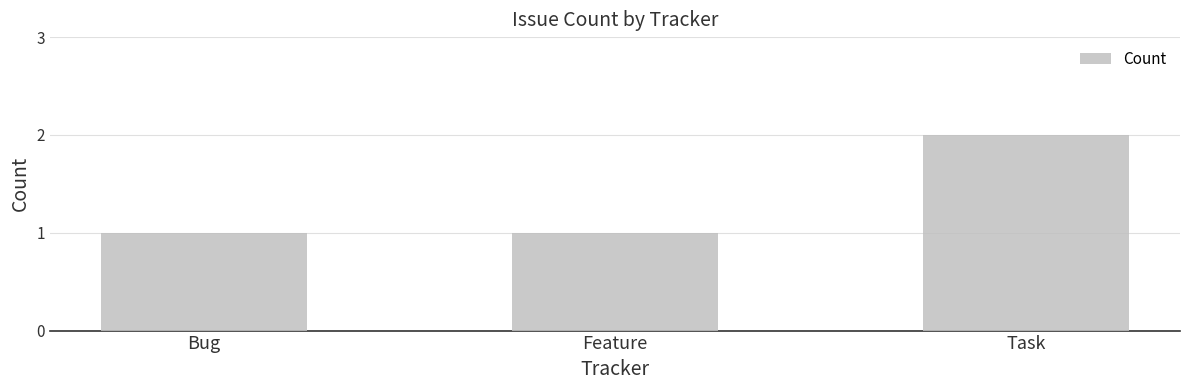

What is the ratio of the value at Bug to the value at Task?

0.5